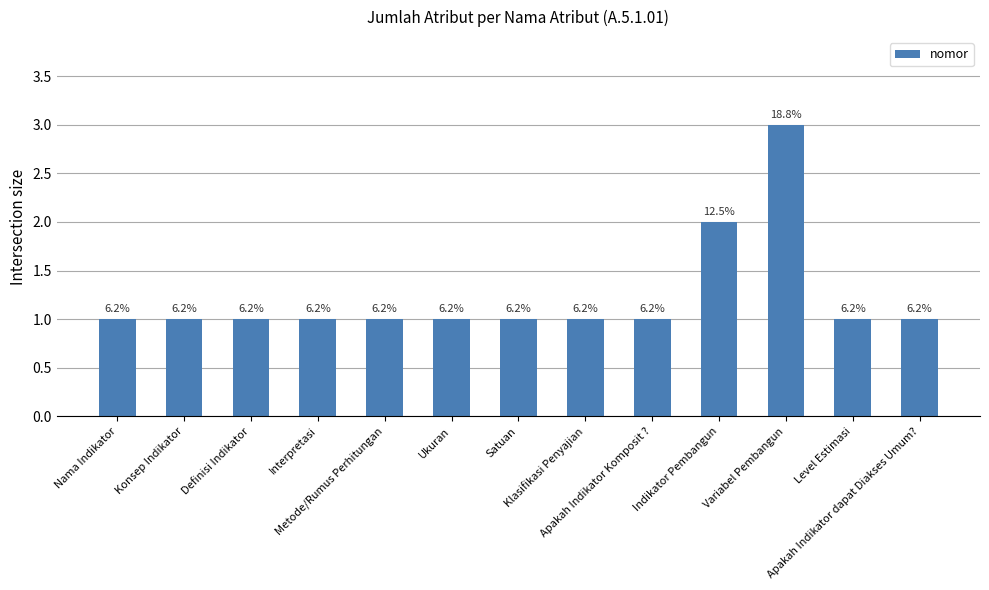

True or false: the data shows 1 at Level Estimasi.

True